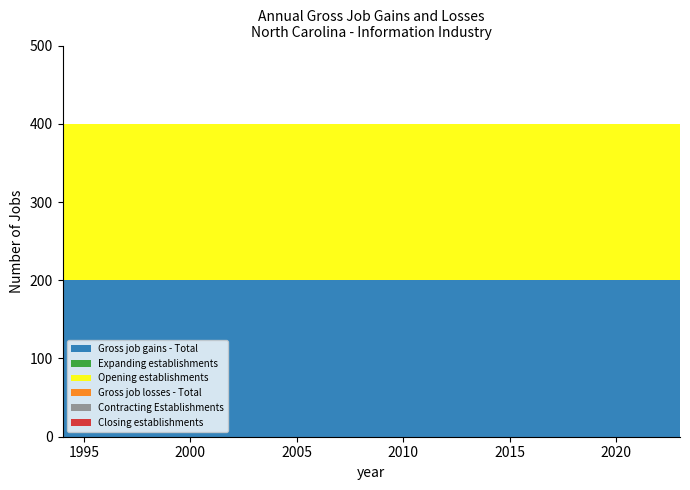

Reading right to left, list all the values displayed in this chart.

Gross job gains - Total: 200	200	200	200	200	200	200	200	200	200	200	200	200	200	200	200	200	200	200	200	200	200	200	200	200	200	200	200
Expanding establishments: 0	0	0	0	0	0	0	0	0	0	0	0	0	0	0	0	0	0	0	0	0	0	0	0	0	0	0	0
Opening establishments: 200	200	200	200	200	200	200	200	200	200	200	200	200	200	200	200	200	200	200	200	200	200	200	200	200	200	200	200
Gross job losses - Total: 0	0	0	0	0	0	0	0	0	0	0	0	0	0	0	0	0	0	0	0	0	0	0	0	0	0	0	0
Contracting Establishments: 0	0	0	0	0	0	0	0	0	0	0	0	0	0	0	0	0	0	0	0	0	0	0	0	0	0	0	0
Closing establishments: 0	0	0	0	0	0	0	0	0	0	0	0	0	0	0	0	0	0	0	0	0	0	0	0	0	0	0	0